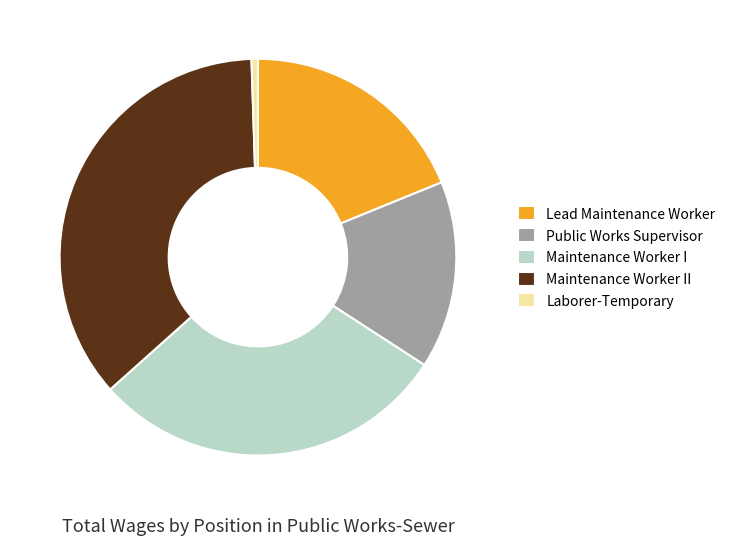

How many segments does this pie chart have?

5